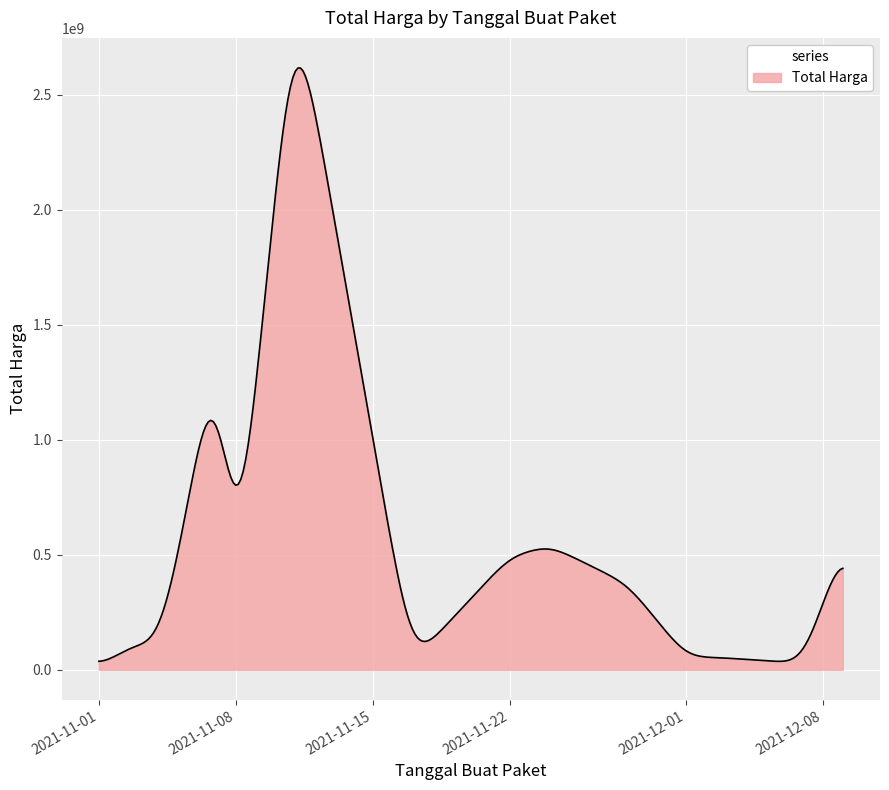

Count the number of categories in the chart.

300